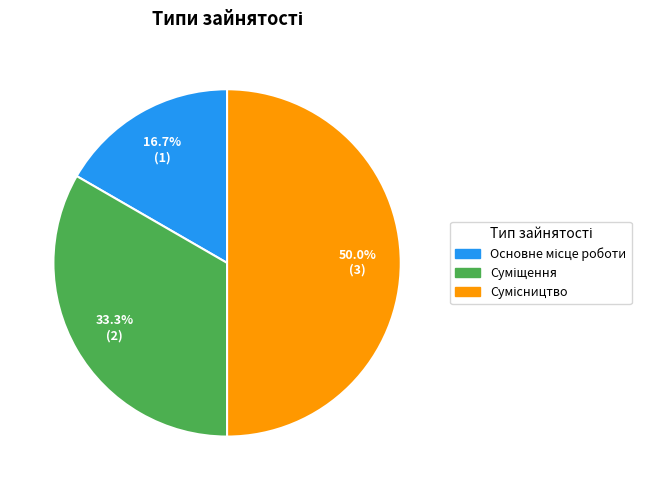

Which slice is the largest?

Сумісництво